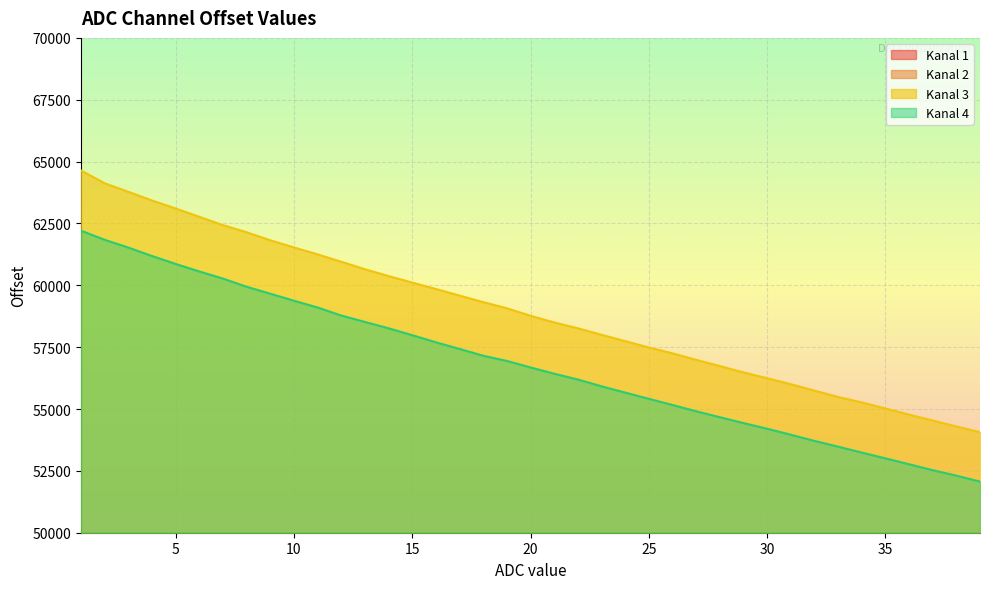

What is the value of the Kanal 2 point at the 17th from the left?

38028